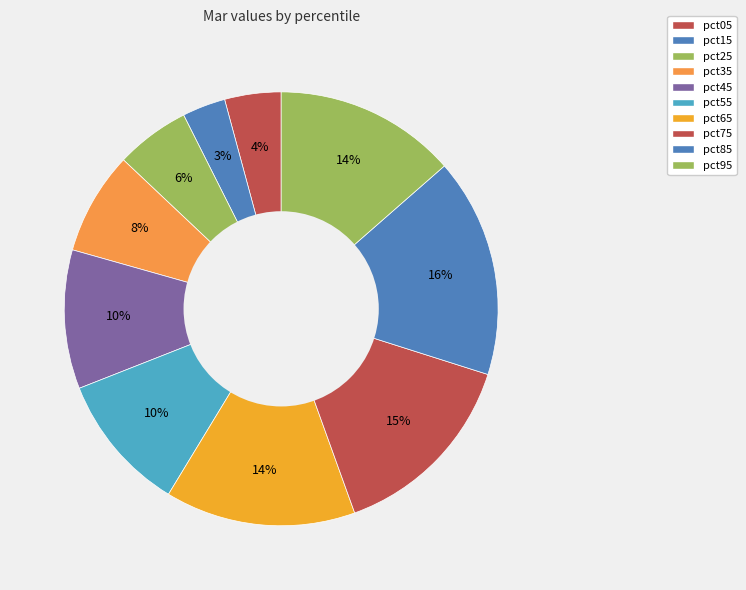

To the nearest percent, what portion does pct15 represent?

3%